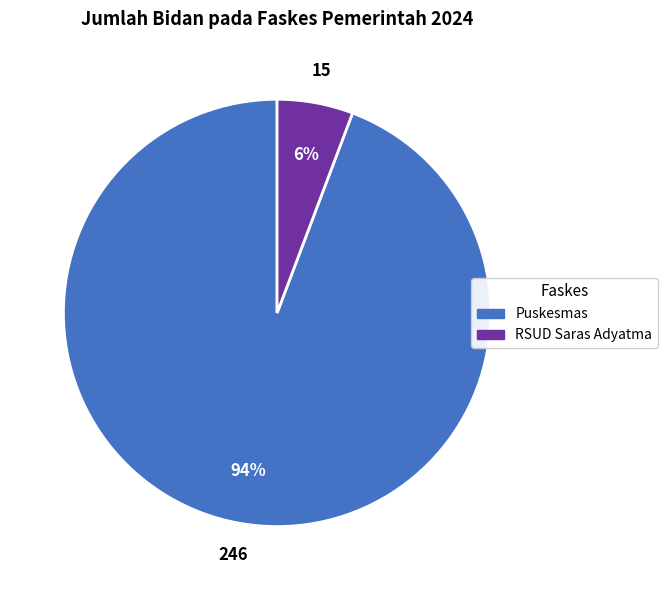

Which slice is the largest?

Puskesmas